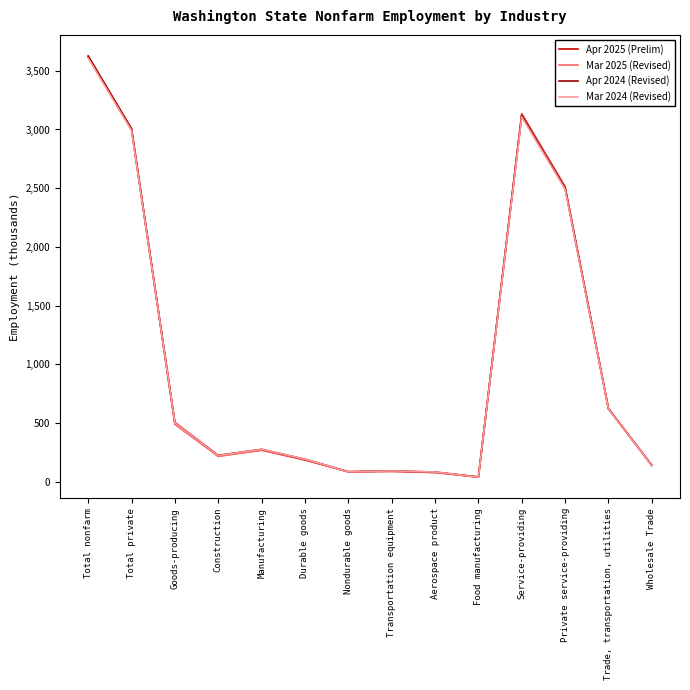

At which category is the sum across all series the highest?

Total nonfarm